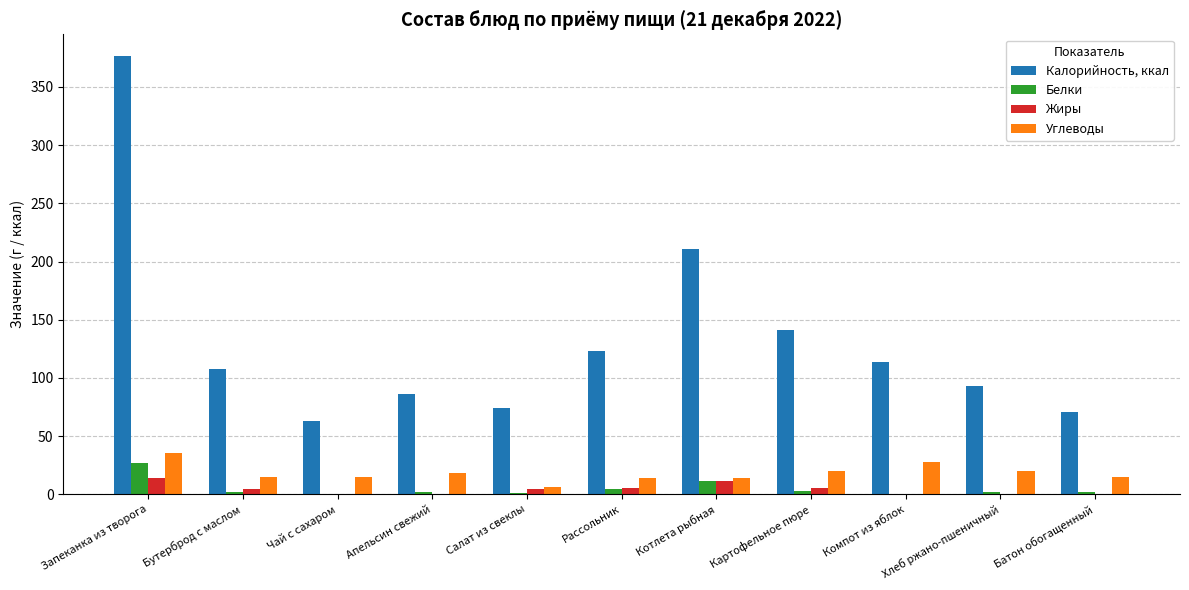

At which category is the sum across all series the highest?

Запеканка из творога